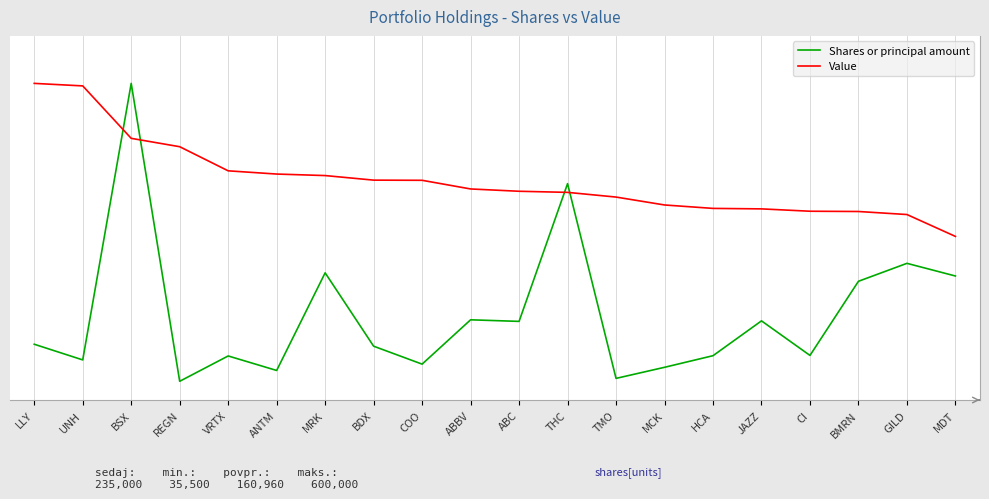

What is the difference between the maximum and minimum values in the Value series?

0.5